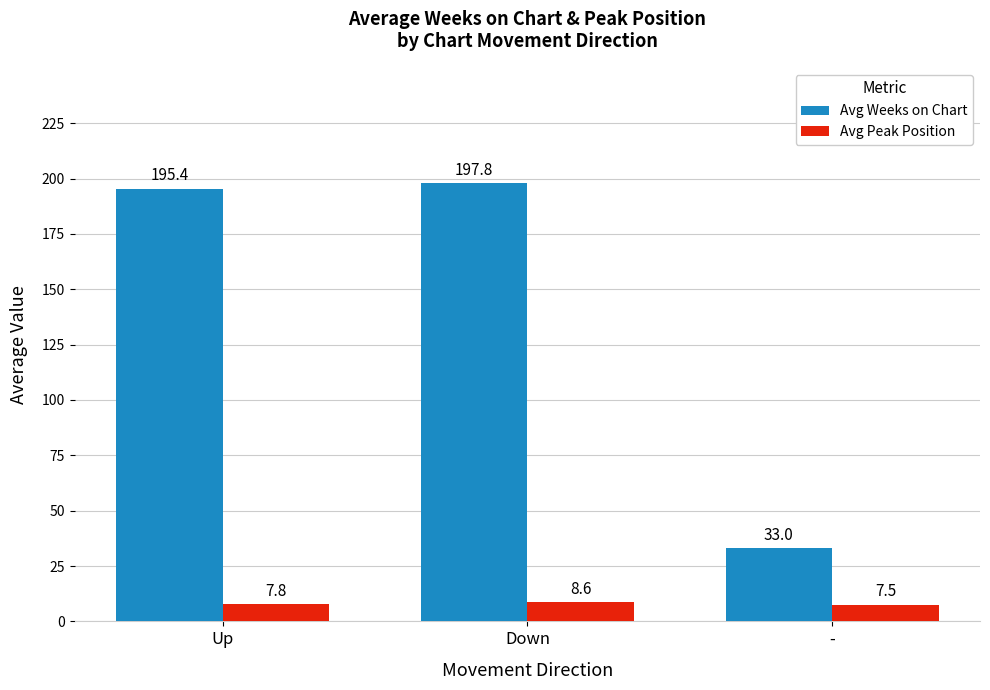

Reading left to right, transcribe all the data shown in this chart.

Avg Weeks on Chart: 195.4	197.8	33.0
Avg Peak Position: 7.8	8.6	7.5